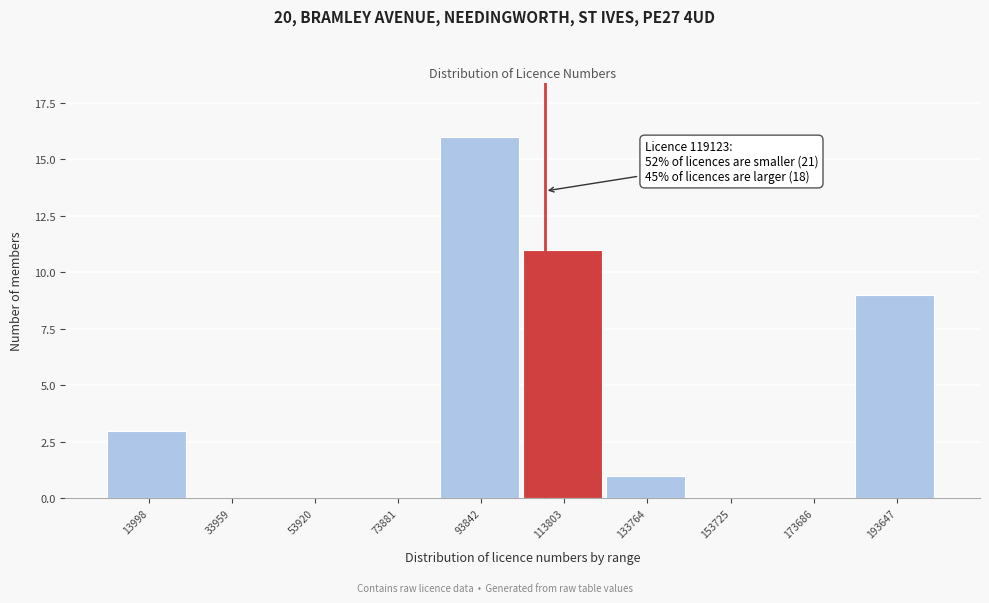

Reading left to right, what are all the values shown in this chart?

13998=3	33959=0	53920=0	73881=0	93842=16	113803=11	133764=1	153725=0	173686=0	193647=9